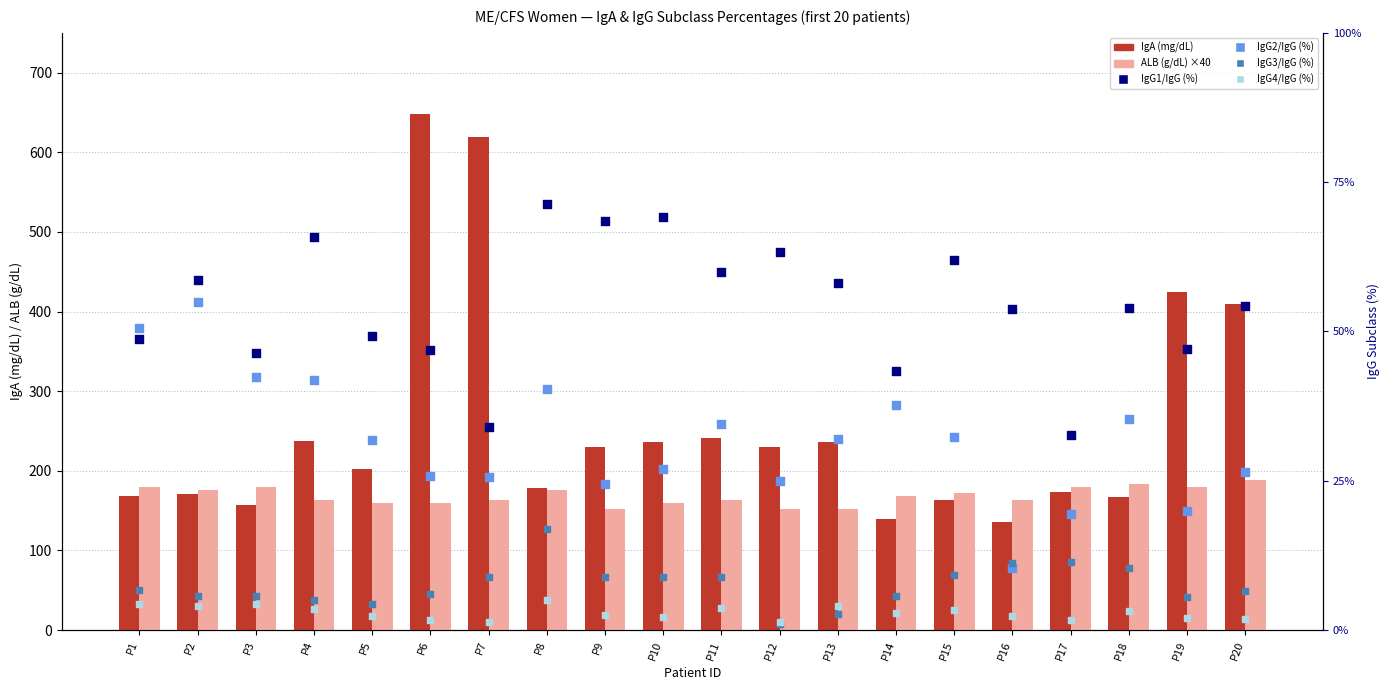

Which series has the largest total across all categories?

IgA (mg/dL)